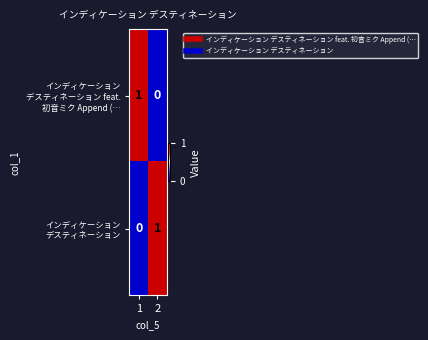

Reading left to right, extract all data points from this chart.

インディケーション デスティネーション feat. 初音ミク Append (…: 1	0
インディケーション デスティネーション: 0	1